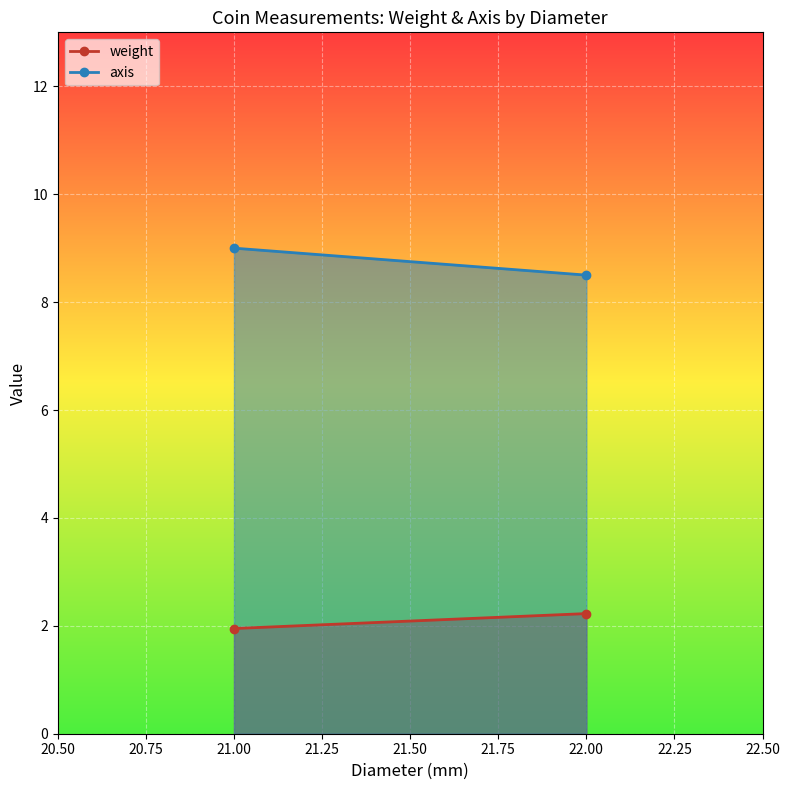

At how many categories does at least one series exceed 8?

2